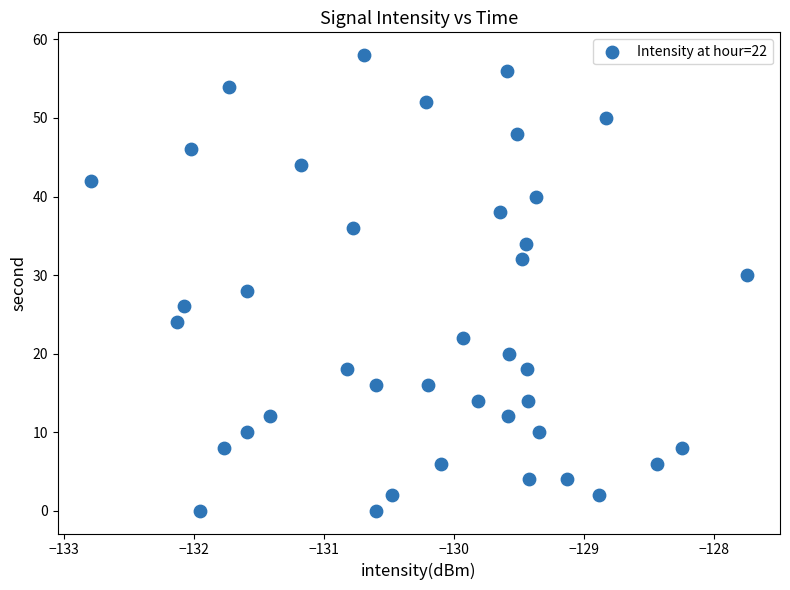

What is the range of Y values (max minus min)?

58